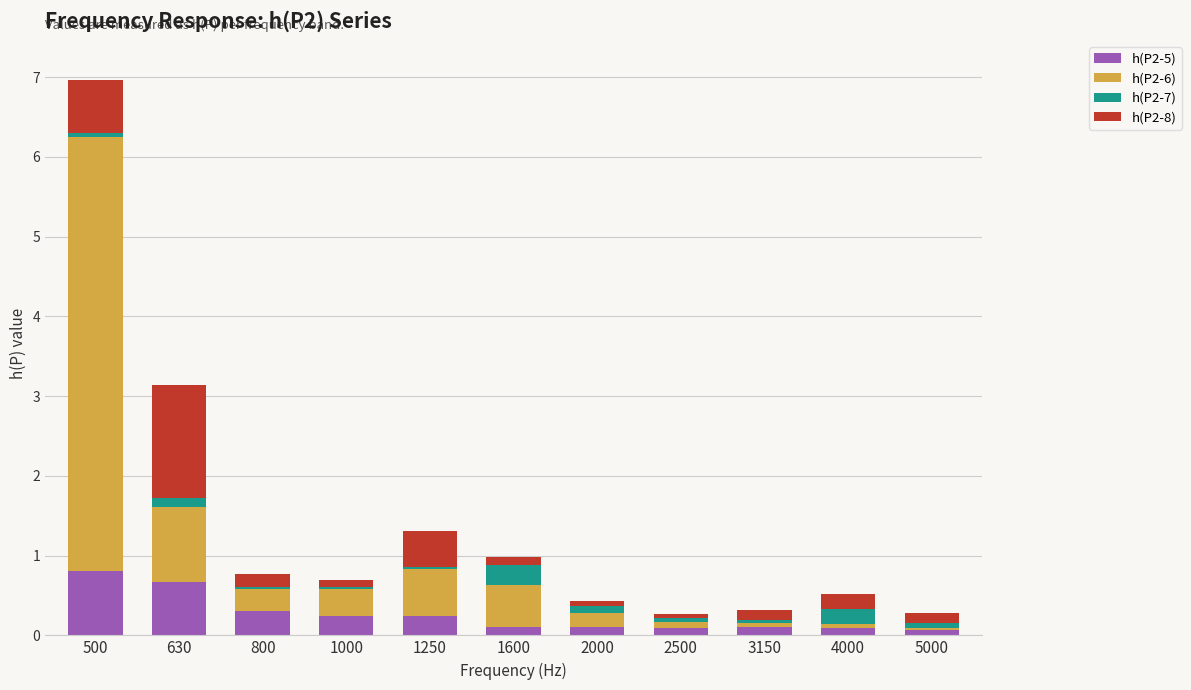

How many series are shown in this chart?

4